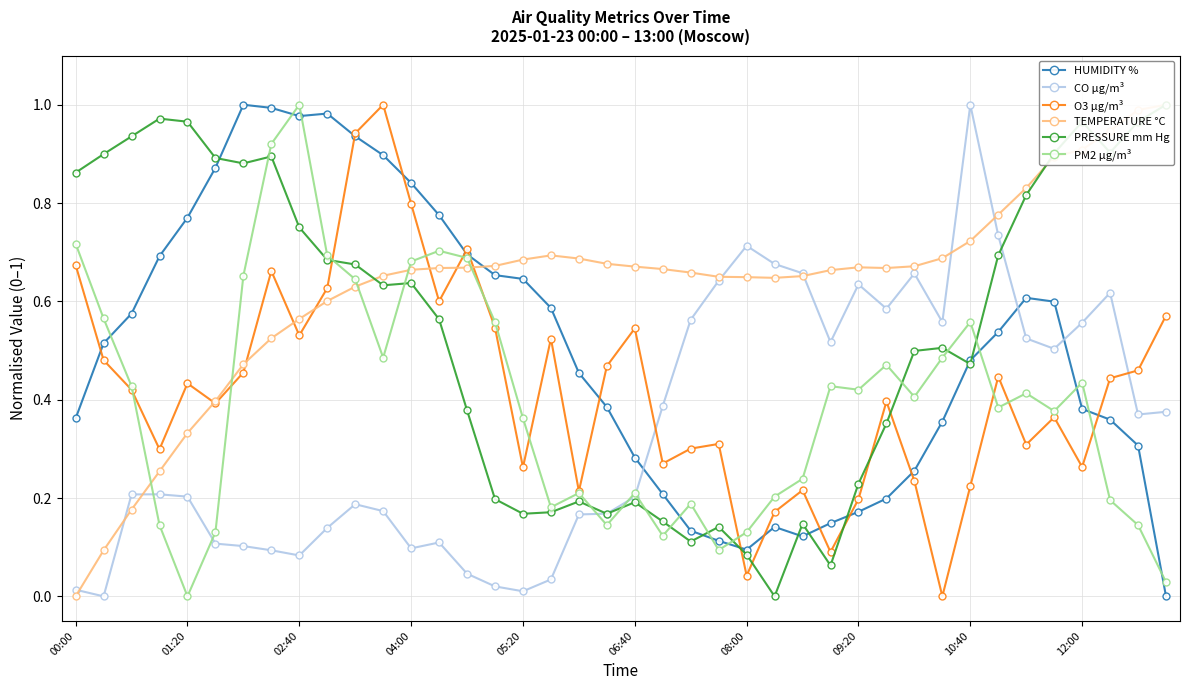

How many data points in PM2 µg/m³ are above 0?

39